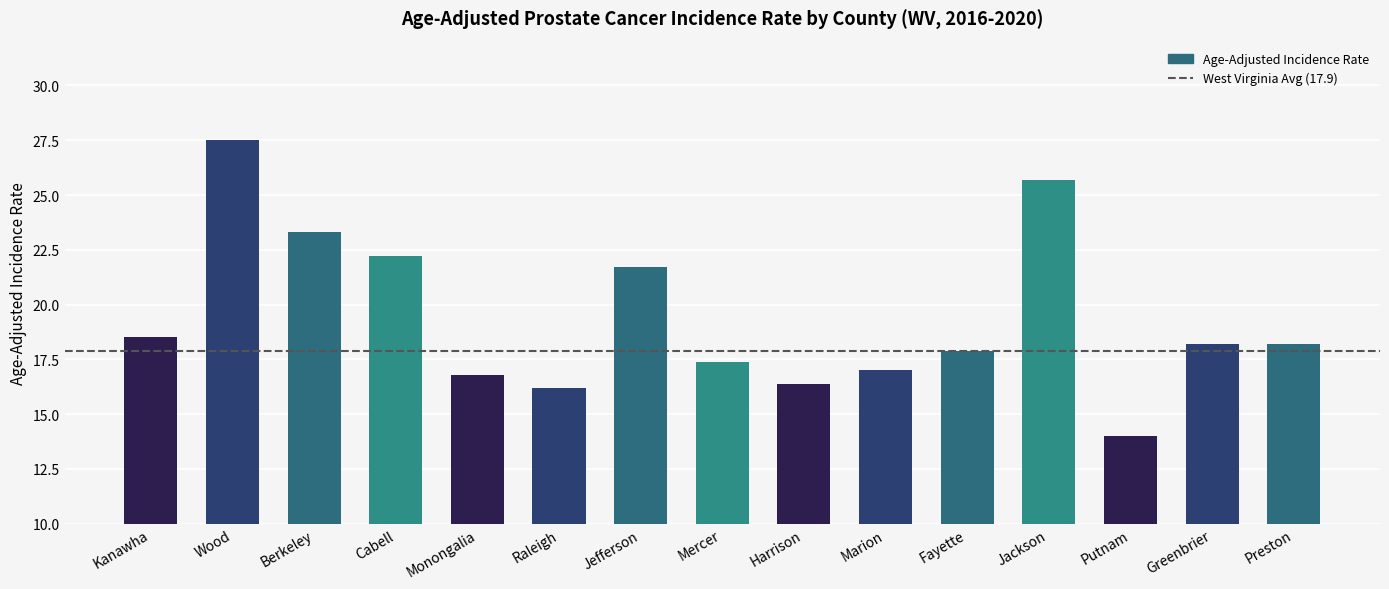

What is the maximum value shown in the chart?

27.5